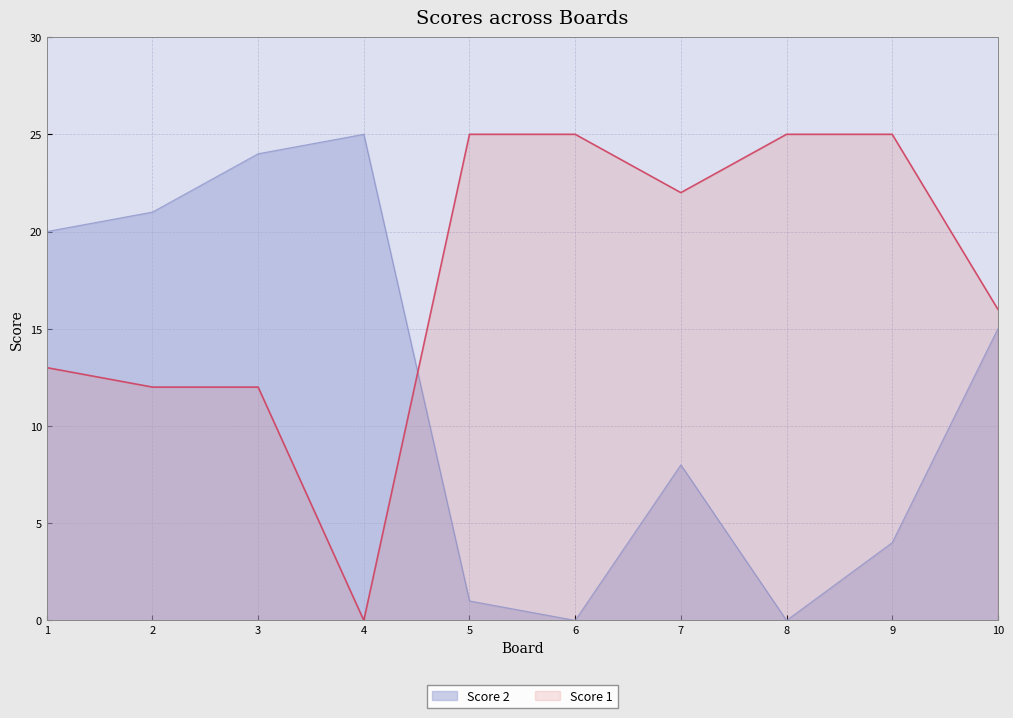

Between 1 and 10, which series saw the biggest shift?

Score 2